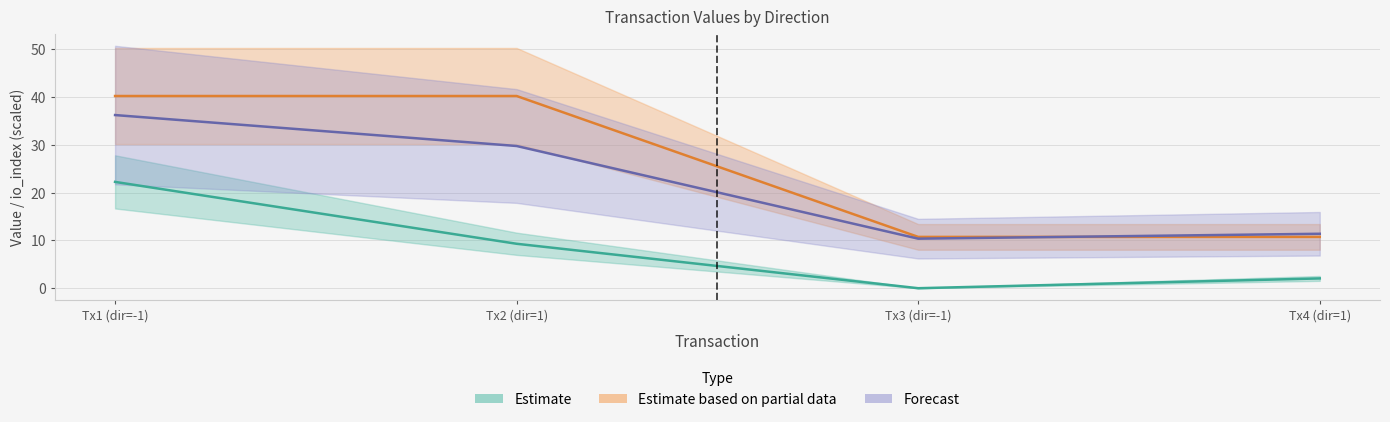

What is the average value of the io_index series?

8.4